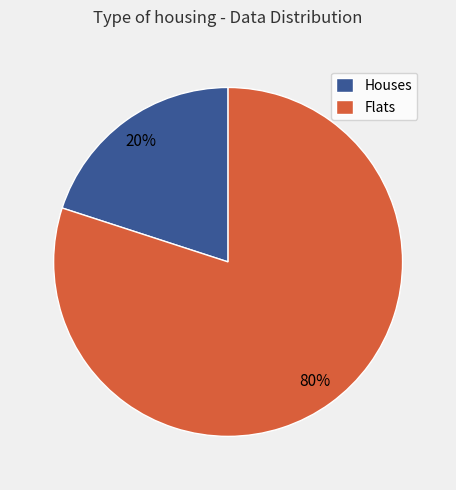

True or false: Houses accounts for 20% of the total.

True